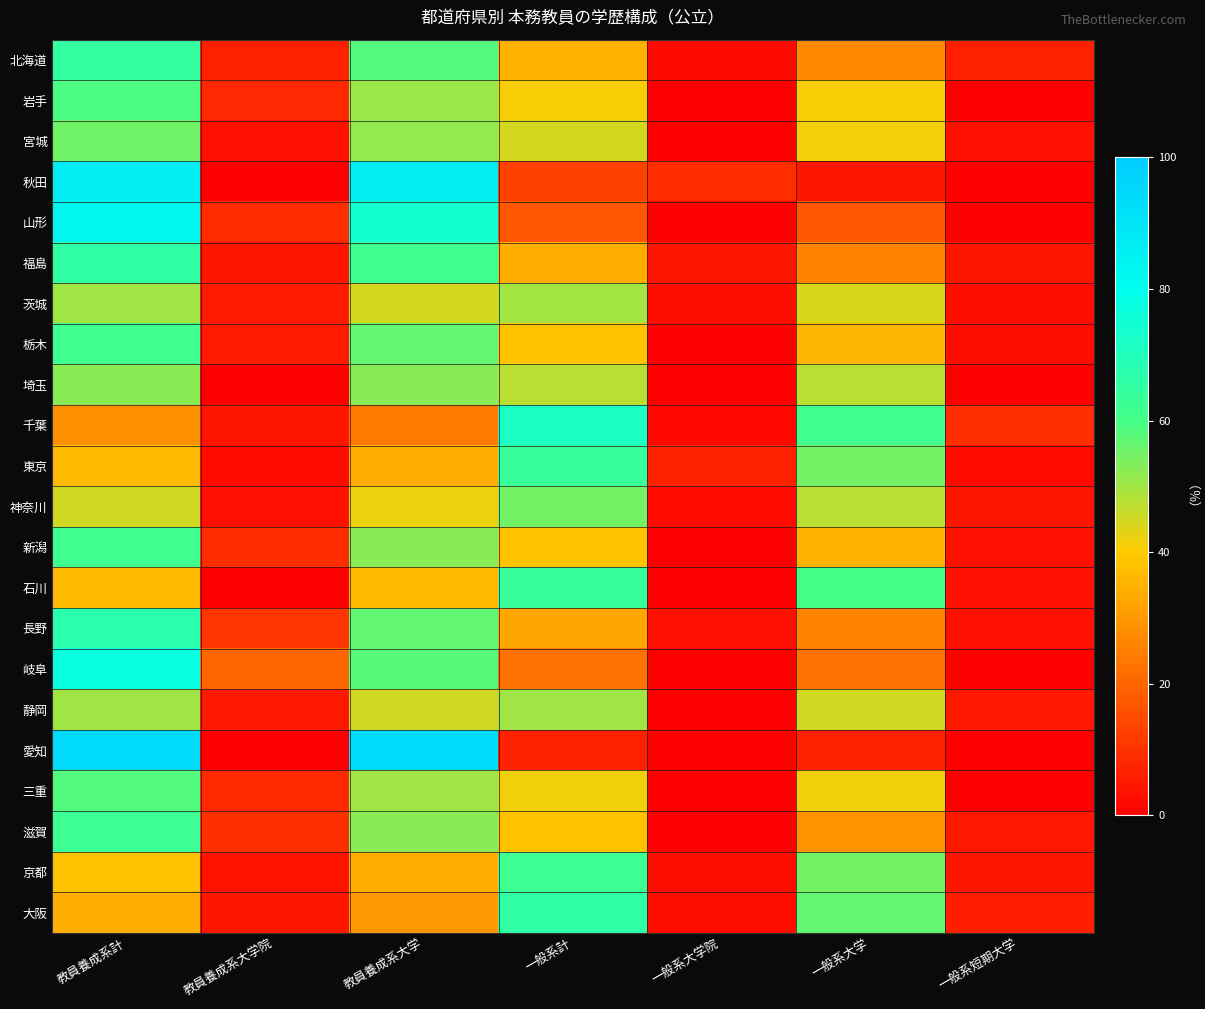

Reading right to left, extract all data points from this chart.

北海道: 一般系短期大学=6.5	一般系大学=26.9	一般系大学院=1.9	一般系計=35.2	教員養成系大学=58.3	教員養成系大学院=6.5	教員養成系計=64.8
岩手: 一般系短期大学=0.0	一般系大学=40.8	一般系大学院=0.0	一般系計=40.8	教員養成系大学=51.0	教員養成系大学院=8.2	教員養成系計=59.2
宮城: 一般系短期大学=3.4	一般系大学=41.4	一般系大学院=0.0	一般系計=44.8	教員養成系大学=51.7	教員養成系大学院=3.4	教員養成系計=55.2
秋田: 一般系短期大学=0.0	一般系大学=4.3	一般系大学院=8.7	一般系計=13.0	教員養成系大学=87.0	教員養成系大学院=0.0	教員養成系計=87.0
山形: 一般系短期大学=0.0	一般系大学=17.1	一般系大学院=0.0	一般系計=17.1	教員養成系大学=74.3	教員養成系大学院=8.6	教員養成系計=82.9
福島: 一般系短期大学=4.3	一般系大学=25.5	一般系大学院=4.3	一般系計=34.0	教員養成系大学=61.7	教員養成系大学院=4.3	教員養成系計=66.0
茨城: 一般系短期大学=2.8	一般系大学=44.1	一般系大学院=3.0	一般系計=49.9	教員養成系大学=44.9	教員養成系大学院=5.3	教員養成系計=50.1
栃木: 一般系短期大学=2.6	一般系大学=35.9	一般系大学院=0.0	一般系計=38.5	教員養成系大学=56.4	教員養成系大学院=5.1	教員養成系計=61.5
埼玉: 一般系短期大学=0.0	一般系大学=47.6	一般系大学院=0.0	一般系計=47.6	教員養成系大学=52.4	教員養成系大学院=0.0	教員養成系計=52.4
千葉: 一般系短期大学=9.0	一般系大学=61.2	一般系大学院=1.5	一般系計=71.6	教員養成系大学=23.9	教員養成系大学院=4.5	教員養成系計=28.4
東京: 一般系短期大学=2.2	一般系大学=54.8	一般系大学院=6.6	一般系計=63.6	教員養成系大学=34.2	教員養成系大学院=2.2	教員養成系計=36.4
神奈川: 一般系短期大学=4.2	一般系大学=47.4	一般系大学院=2.1	一般系計=54.7	教員養成系大学=42.1	教員養成系大学院=3.2	教員養成系計=45.3
新潟: 一般系短期大学=3.5	一般系大学=35.1	一般系大学院=0.0	一般系計=38.6	教員養成系大学=52.6	教員養成系大学院=8.8	教員養成系計=61.4
石川: 一般系短期大学=3.3	一般系大学=60.0	一般系大学院=0.0	一般系計=63.3	教員養成系大学=36.7	教員養成系大学院=0.0	教員養成系計=36.7
長野: 一般系短期大学=3.4	一般系大学=25.9	一般系大学院=3.4	一般系計=32.8	教員養成系大学=56.9	教員養成系大学院=10.3	教員養成系計=67.2
岐阜: 一般系短期大学=0.0	一般系大学=22.5	一般系大学院=0.0	一般系計=22.5	教員養成系大学=57.5	教員養成系大学院=20.0	教員養成系計=77.5
静岡: 一般系短期大学=5.0	一般系大学=45.0	一般系大学院=0.0	一般系計=50.0	教員養成系大学=45.0	教員養成系大学院=5.0	教員養成系計=50.0
愛知: 一般系短期大学=0.0	一般系大学=6.3	一般系大学院=0.0	一般系計=6.3	教員養成系大学=93.8	教員養成系大学院=0.0	教員養成系計=93.8
三重: 一般系短期大学=0.0	一般系大学=41.7	一般系大学院=0.0	一般系計=41.7	教員養成系大学=50.0	教員養成系大学院=8.3	教員養成系計=58.3
滋賀: 一般系短期大学=4.8	一般系大学=28.6	一般系大学院=0.0	一般系計=38.1	教員養成系大学=52.4	教員養成系大学院=9.5	教員養成系計=61.9
京都: 一般系短期大学=4.6	一般系大学=54.7	一般系大学院=2.5	一般系計=62.1	教員養成系大学=34.0	教員養成系大学院=3.9	教員養成系計=37.9
大阪: 一般系短期大学=5.9	一般系大学=56.7	一般系大学院=3.1	一般系計=65.7	教員養成系大学=29.9	教員養成系大学院=4.4	教員養成系計=34.3